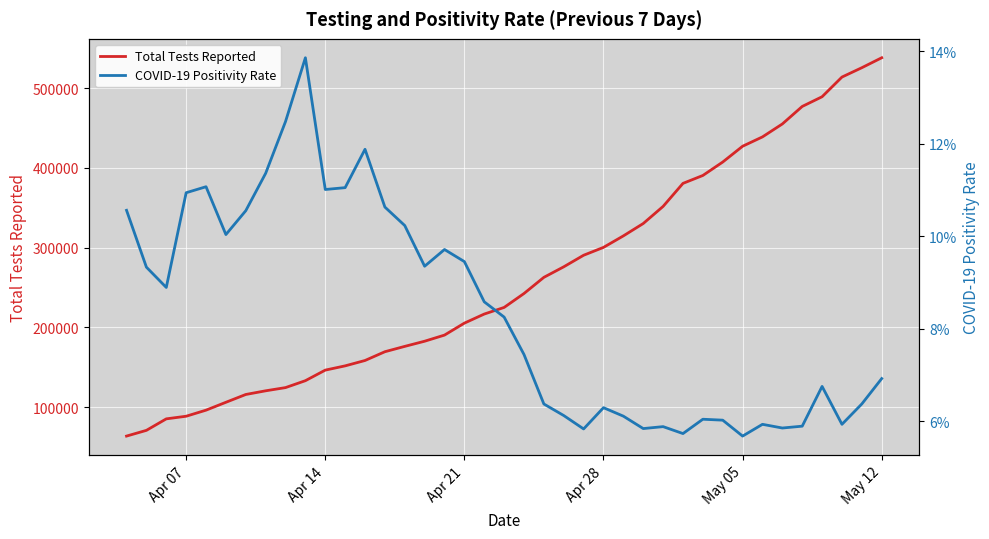

How many lines are shown in the chart?

2